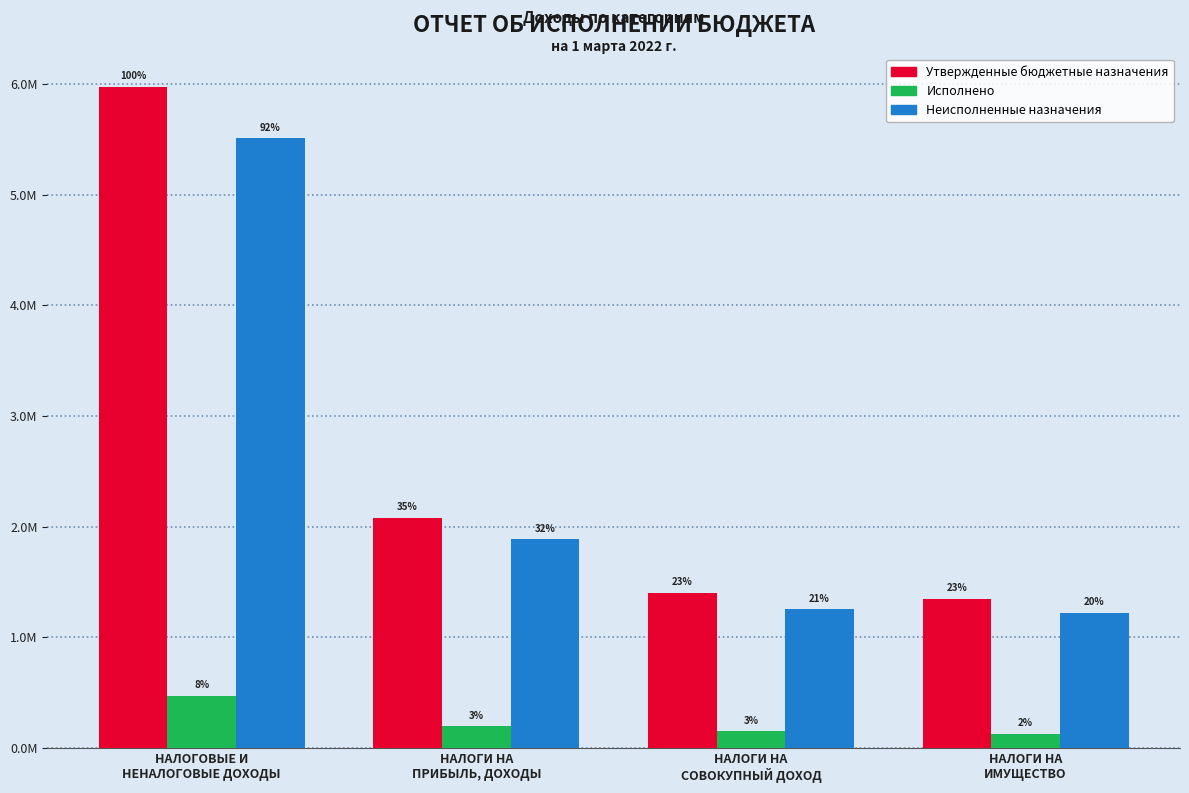

What is the label of the 1st bar from the left?

НАЛОГОВЫЕ И
НЕНАЛОГОВЫЕ ДОХОДЫ